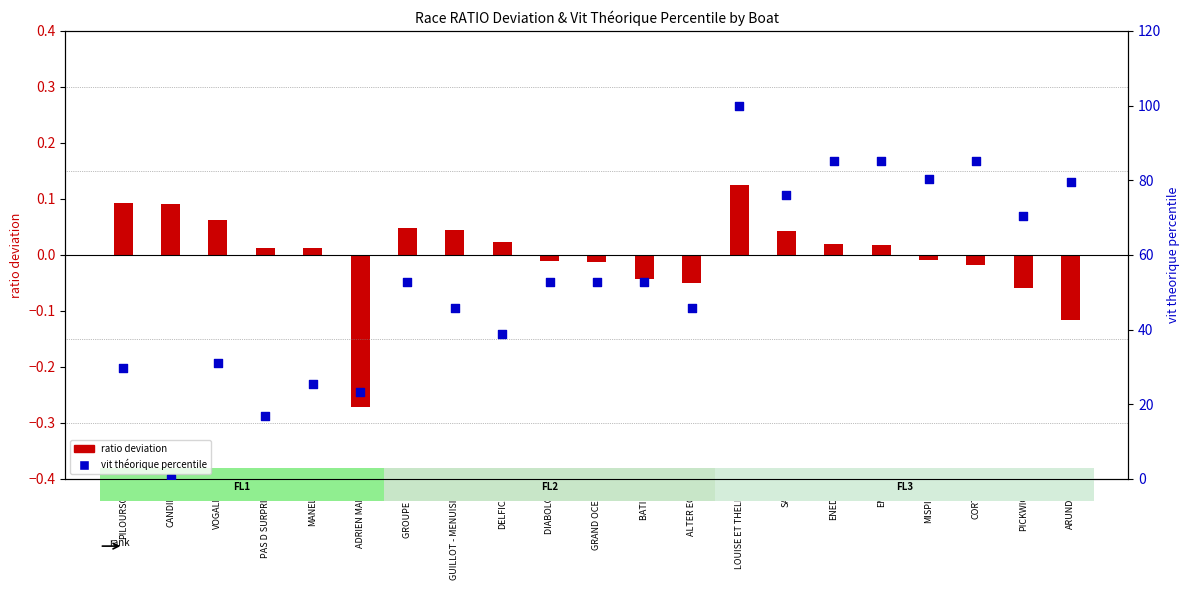

Which series has the largest Y range (max minus min)?

vit theorique percentile